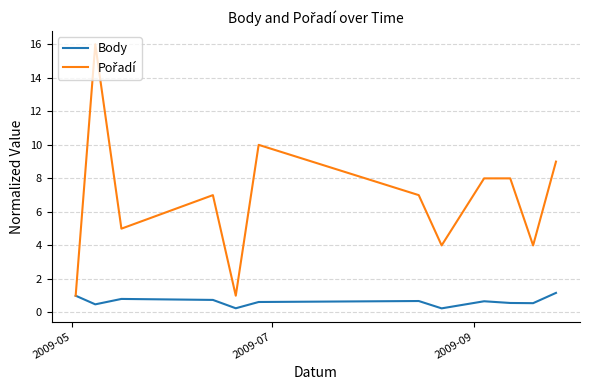

Is this an area chart (filled region under the line)?

No